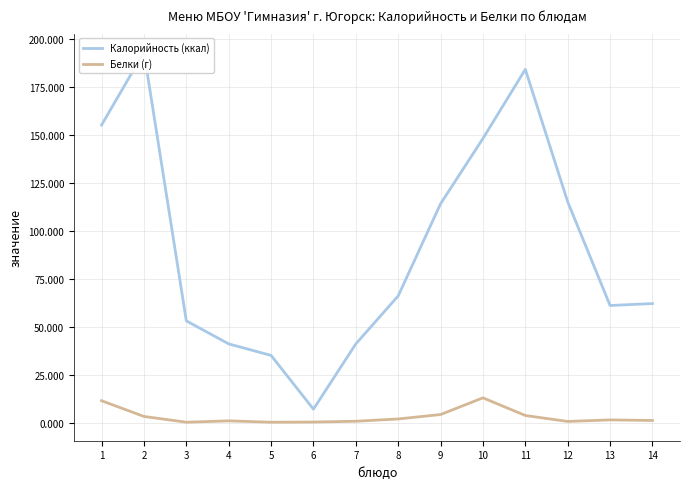

The Калорийность (ккал) series shows 41.0 at 4. True or false?

True